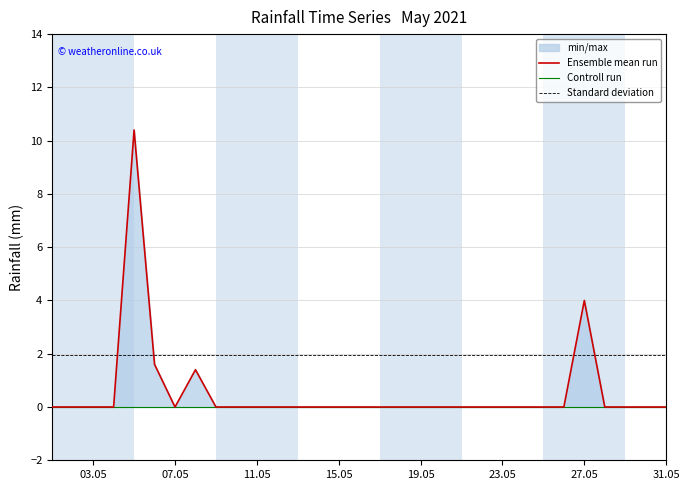

Is it true that Standard deviation equals 2.6 at 15.05?

False